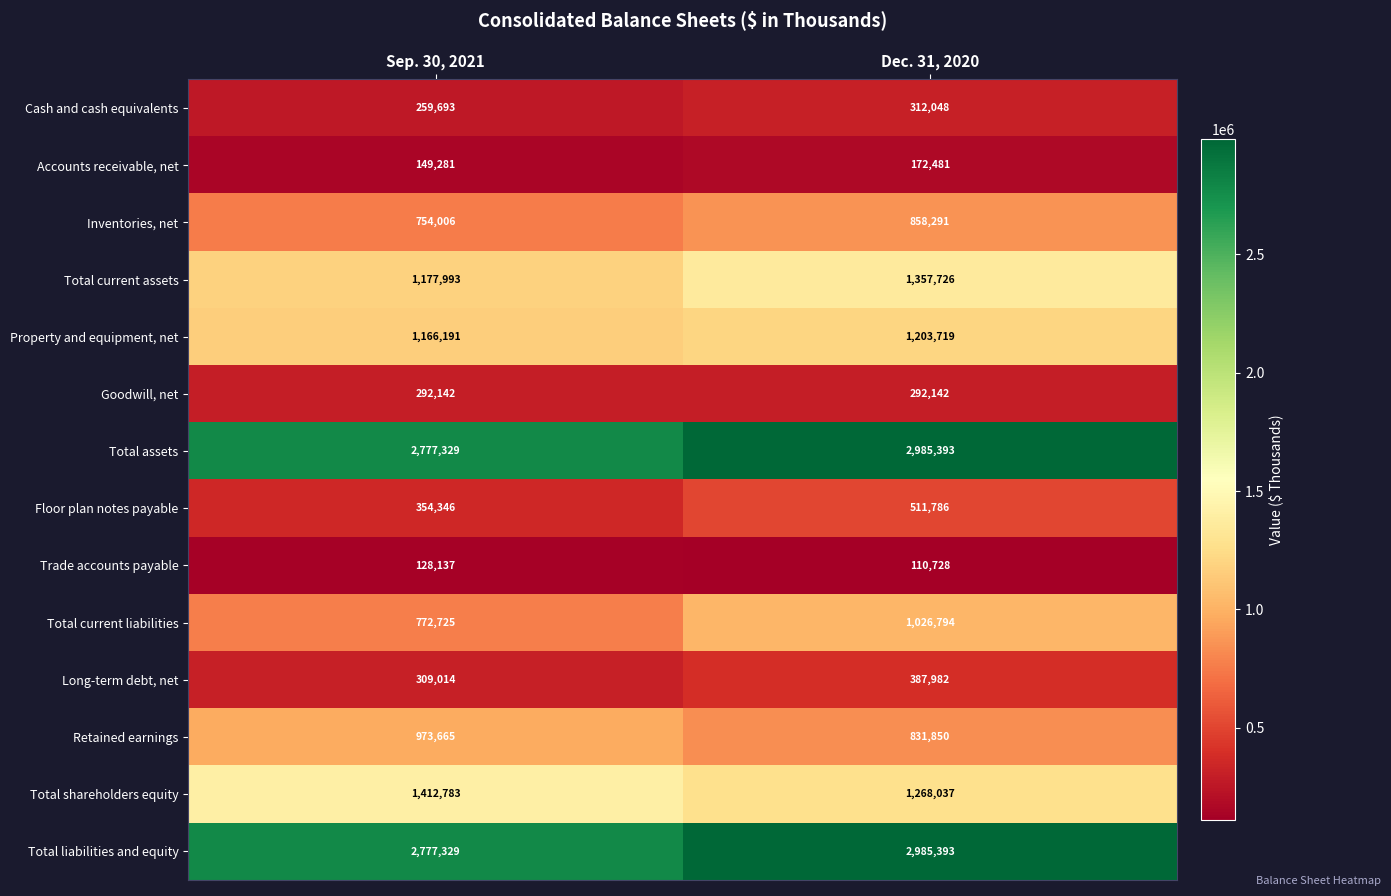

What is the approximate value of Goodwill, net at Sep. 30, 2021?

292142